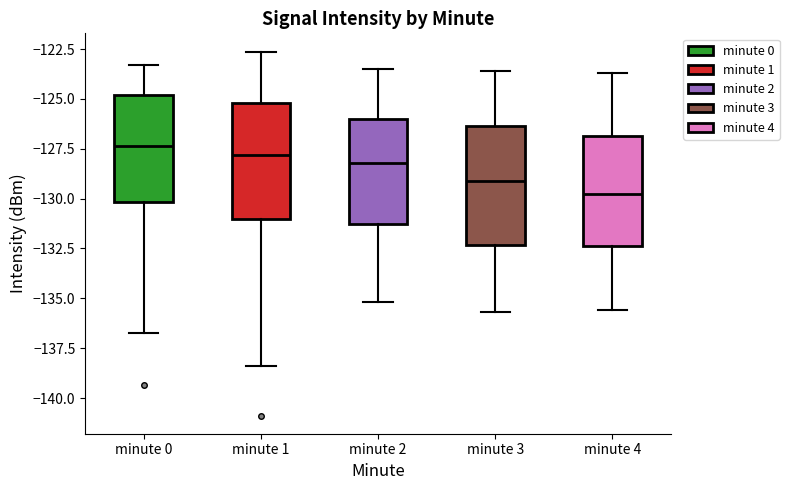

Where is the lower edge of the box for minute 3 on the y-axis? The values are not printed on the chart, so give them approximately, as read against the axis.

-132.5